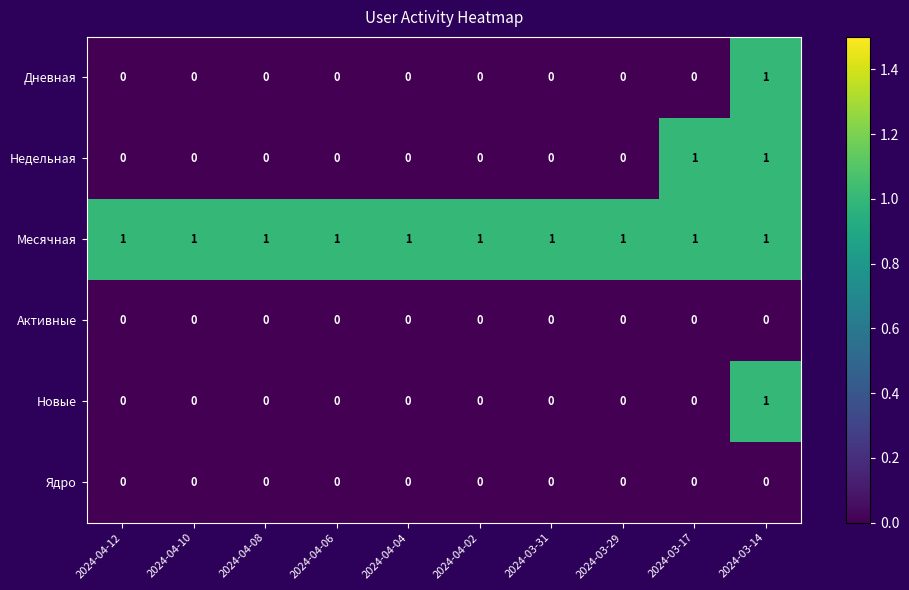

The Дневная series shows 0 at 2024-04-02. True or false?

True